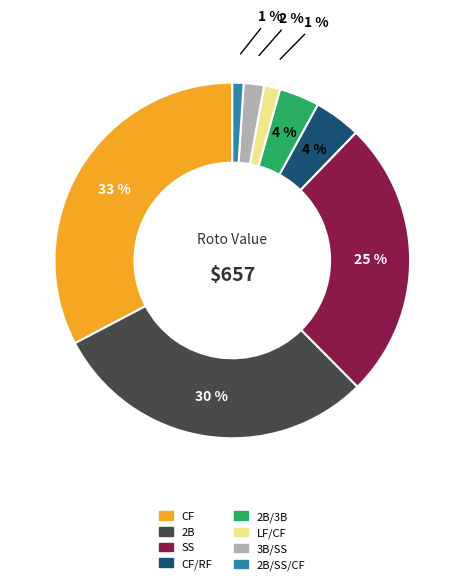

To the nearest percent, what is the difference between the largest and smallest slice percentages?

32%